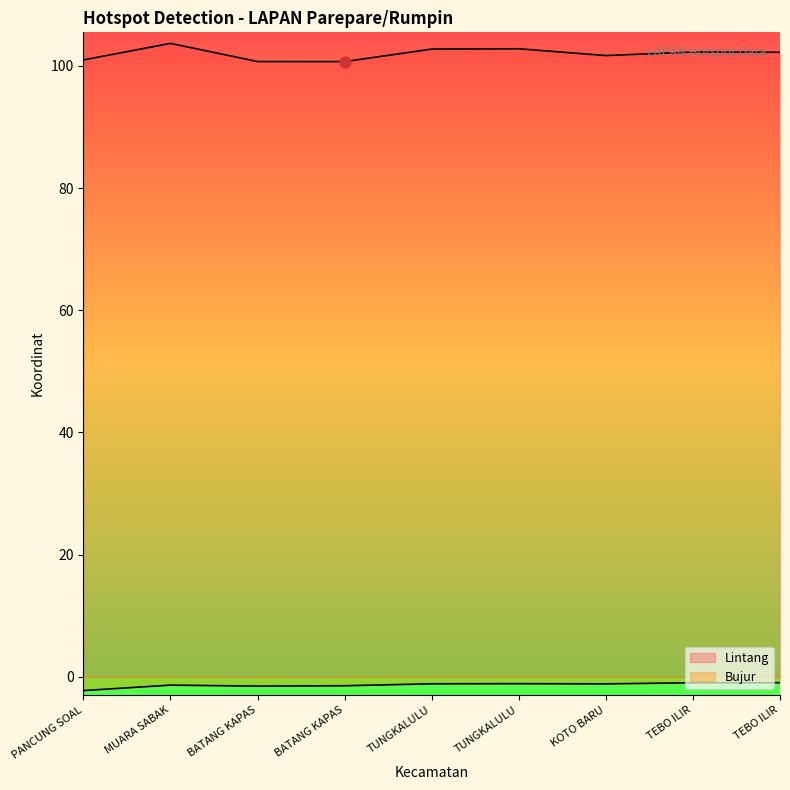

Which series has the largest total across all categories?

Lintang